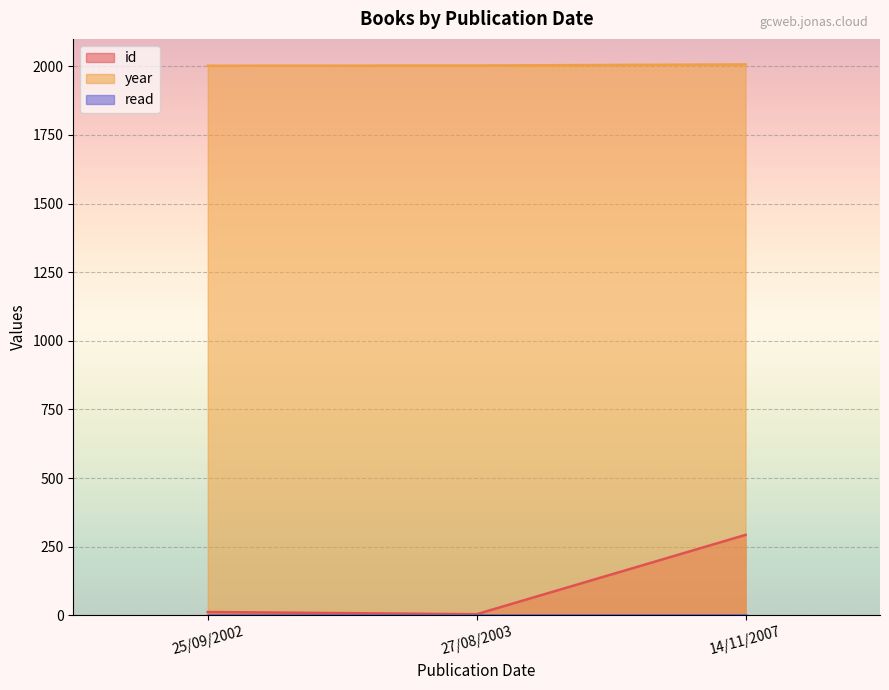

What is the spread (max minus min) of values at 25/09/2002?

2001